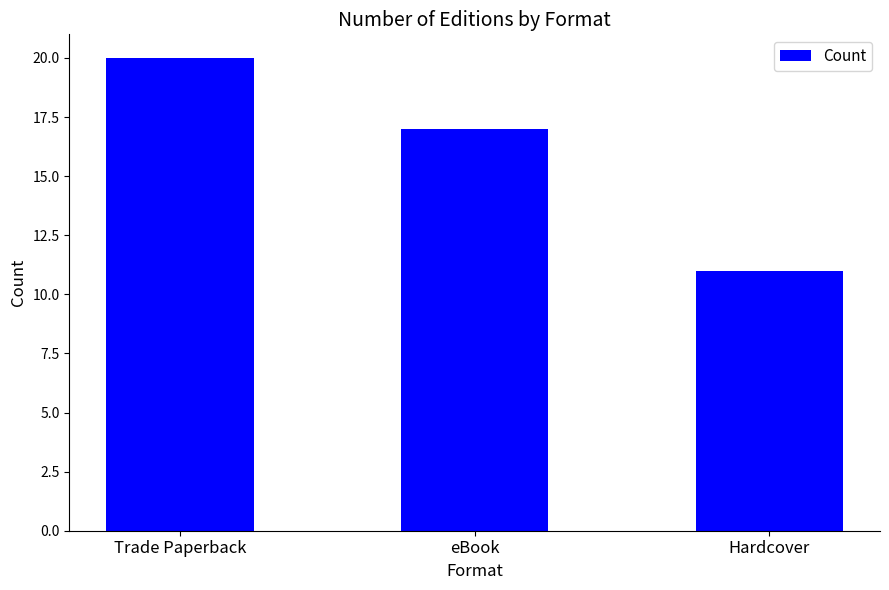

What is the label of the 1st bar from the left?

Trade Paperback